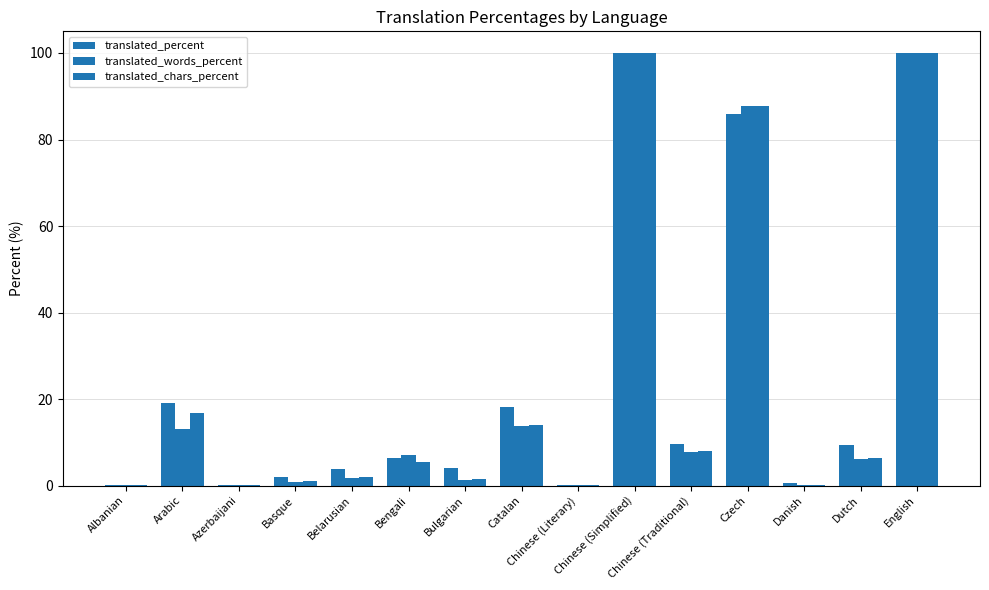

What is the greatest value displayed?

100.0